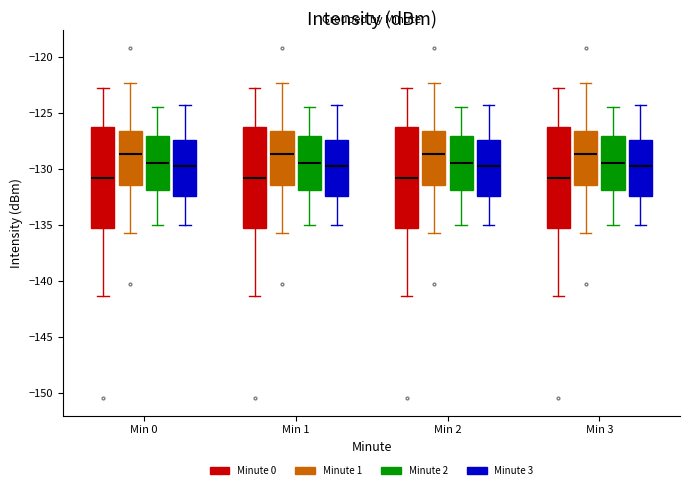

Where is the upper edge of the box for Min 3 (Minute 3) on the y-axis? The values are not printed on the chart, so give them approximately, as read against the axis.

-127.5